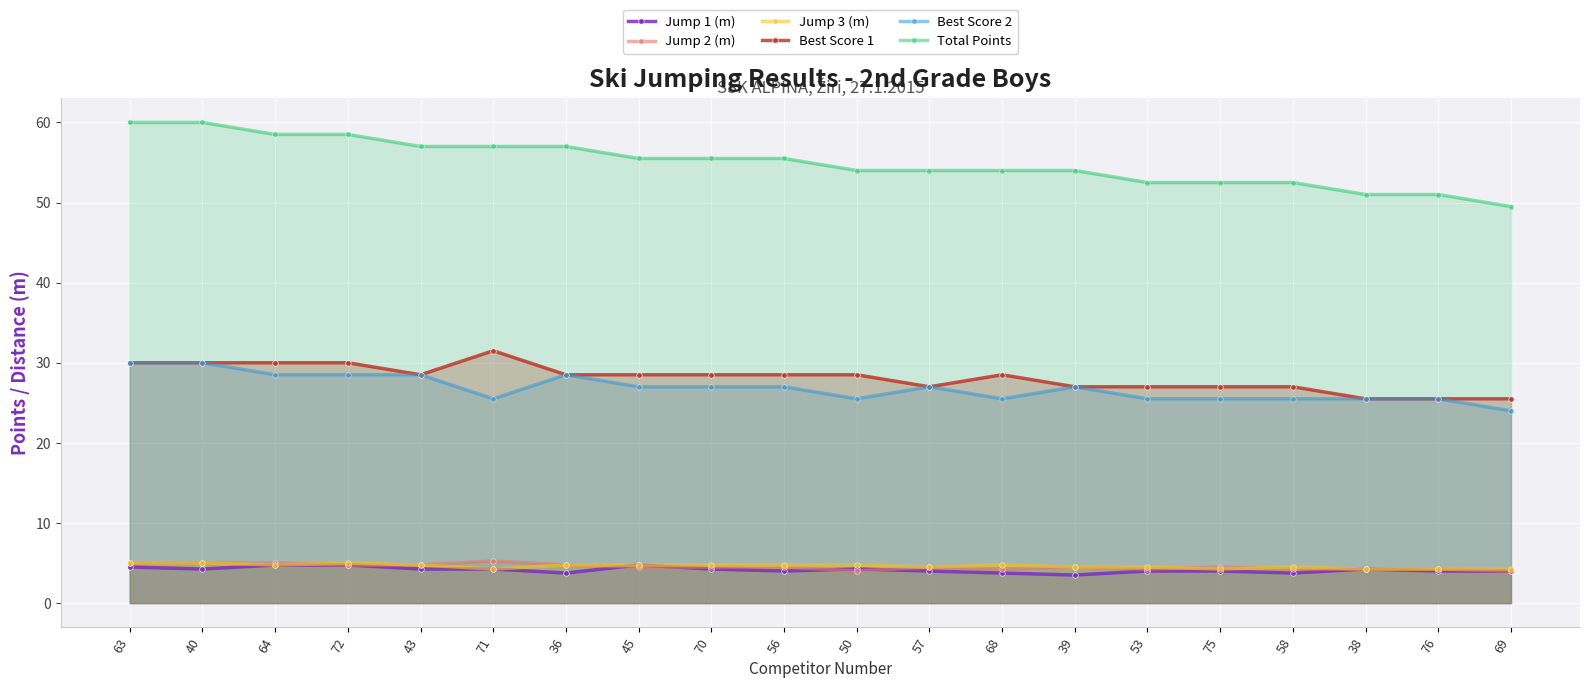

What is the average value of the Jump 1 (m) series?

4.2